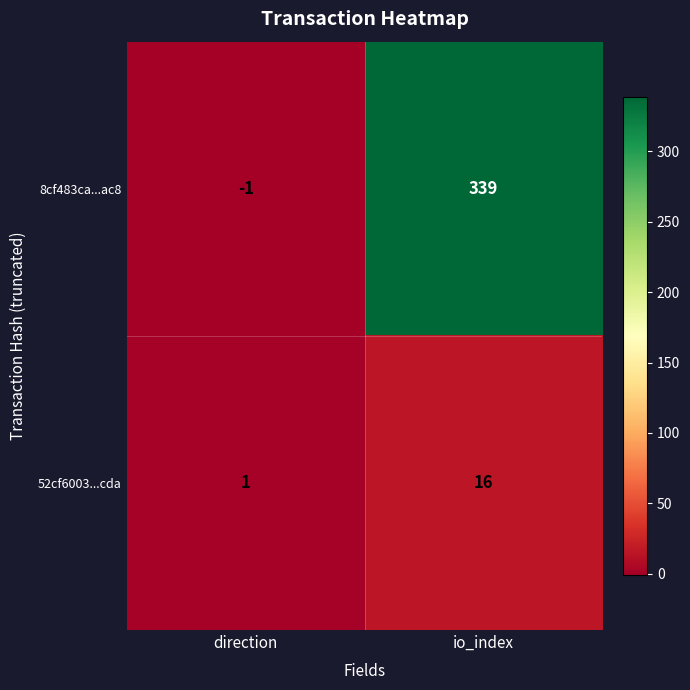

What is the difference between the 8cf483ca...ac8 values at io_index and direction?

340